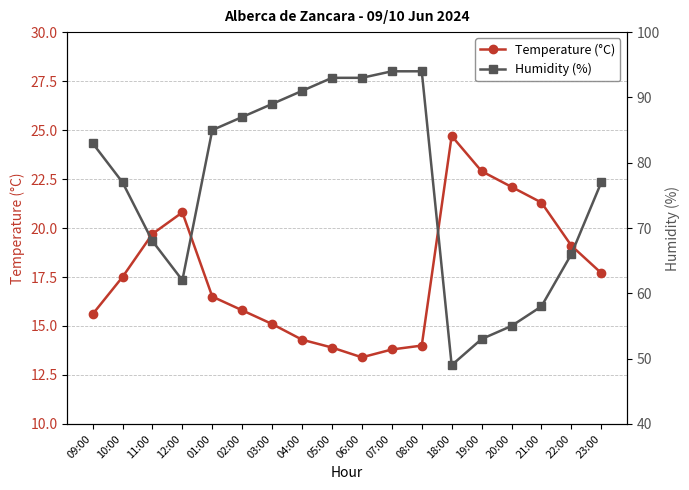

What is the difference between the highest and lowest values at 12:00?

41.2